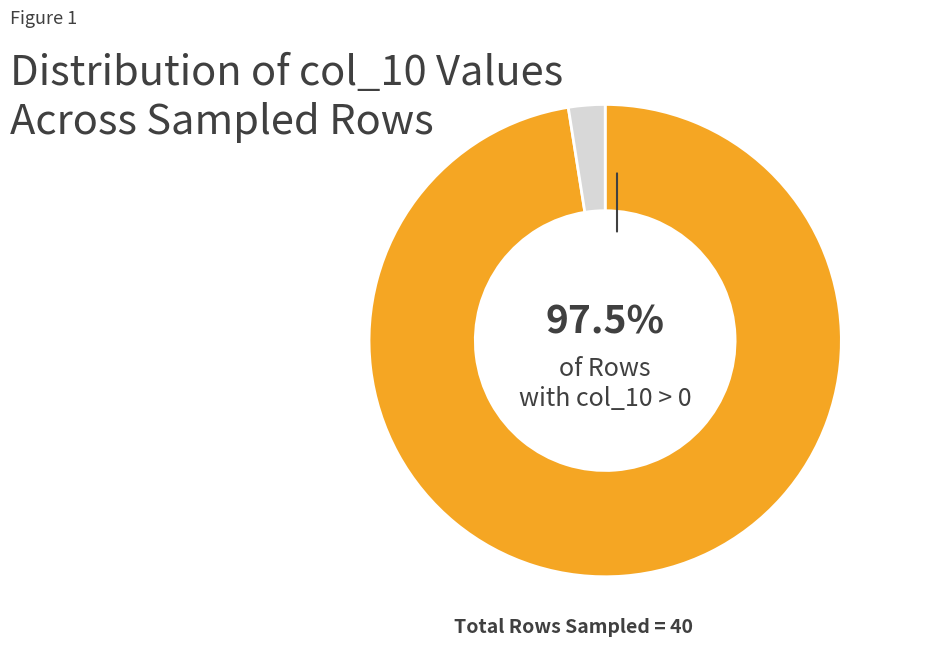

Does any single category account for the majority?

Yes